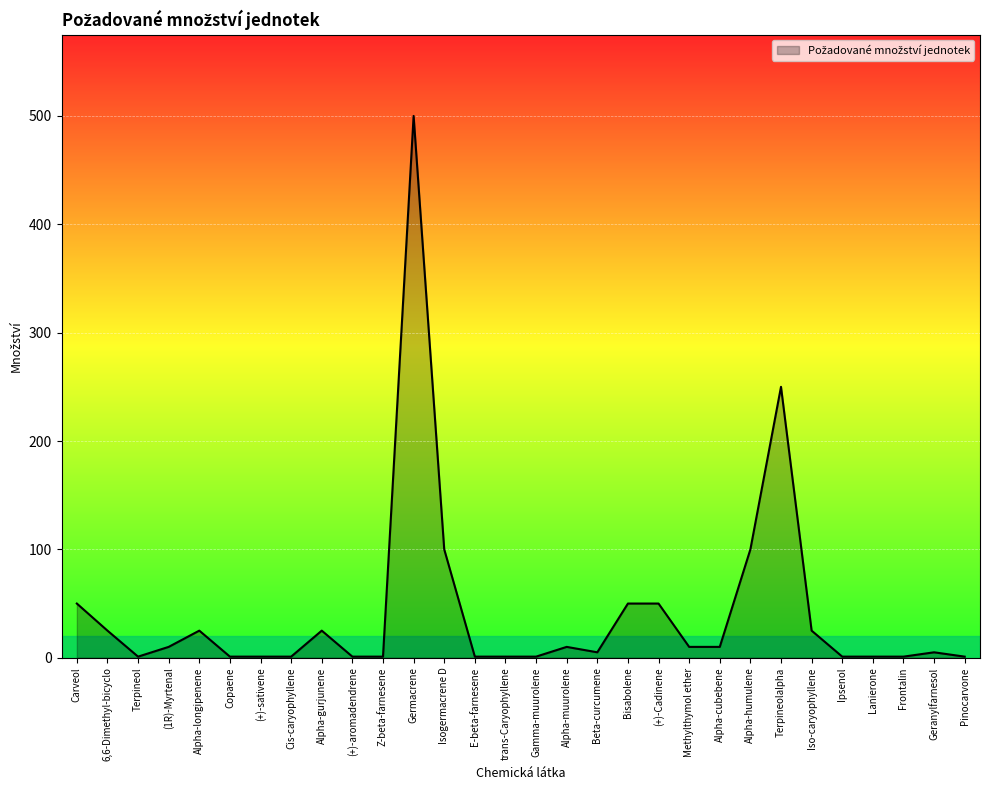

Which category has the highest value across all series?

Germacrene